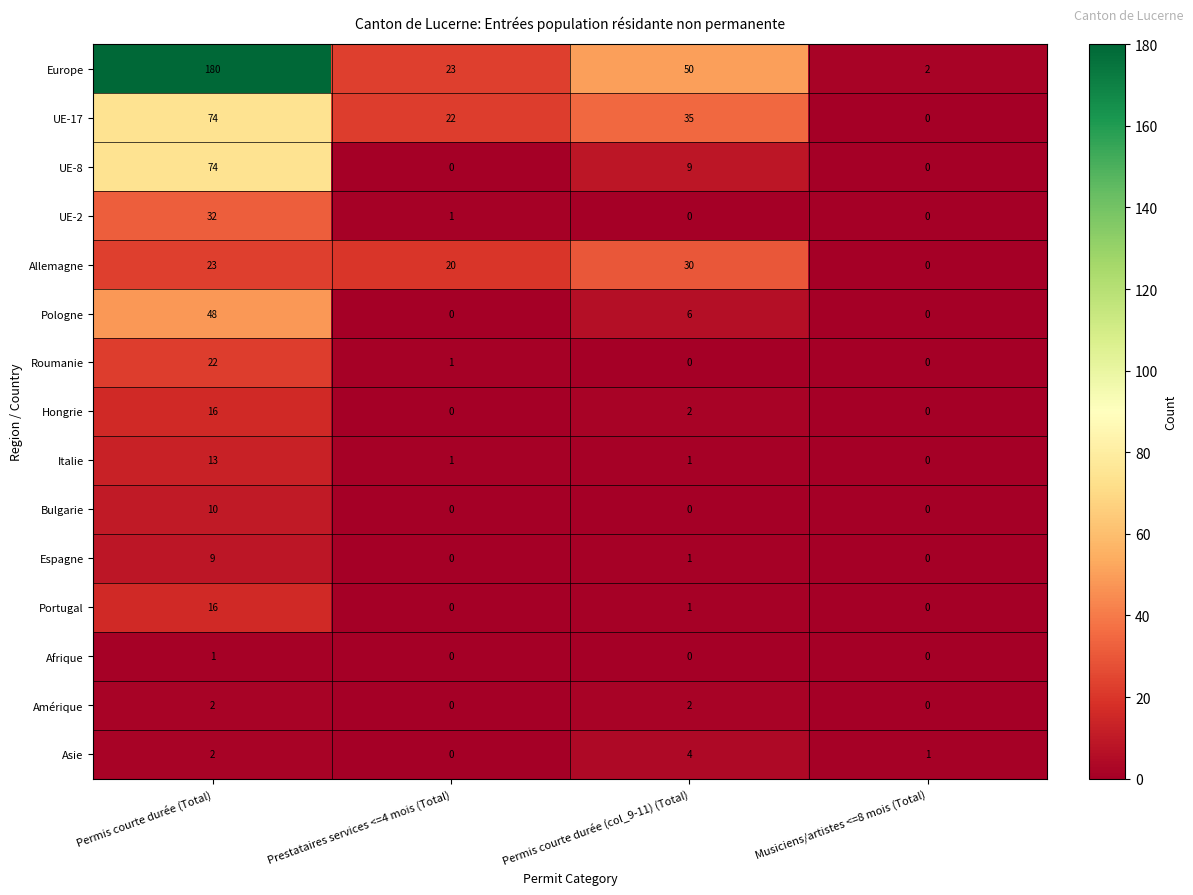

Between Prestataires services <=4 mois (Total) and Musiciens/artistes <=8 mois (Total), which series saw the biggest shift?

UE-17